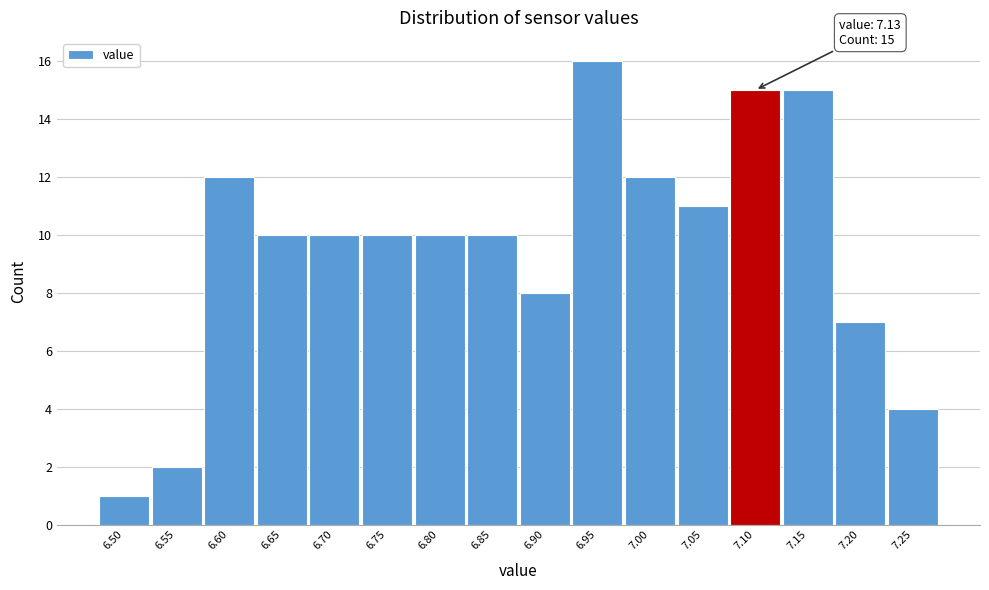

Reading left to right, transcribe all the data shown in this chart.

1	2	12	10	10	10	10	10	8	16	12	11	15	15	7	4